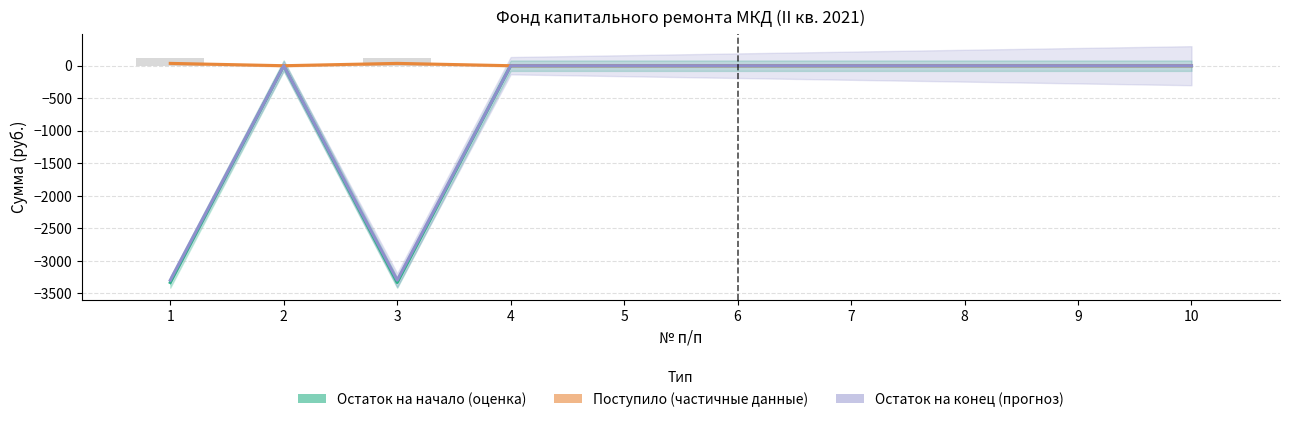

What are all the series names shown in the legend?

Остаток на начало (оценка), Поступило (частичные данные), Остаток на конец (прогноз)